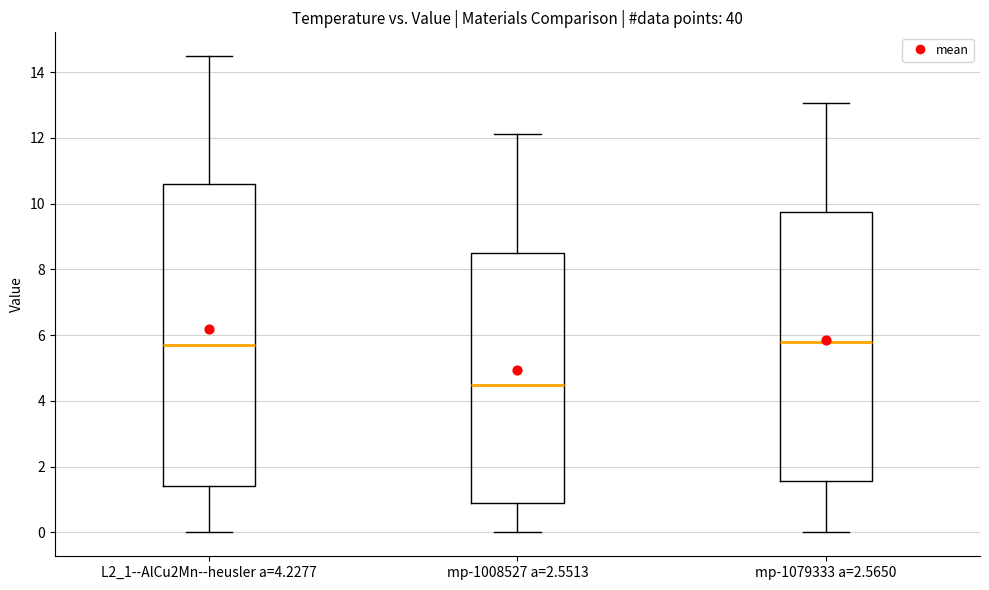

Reading left to right, transcribe this box plot: for each box, give where its median line is, the range the box spans, and where its two whiskers end, as read against the y-axis. The values are not printed on the chart, so give them approximately, as read against the axis.

L2_1--AlCu2Mn--heusler a=4.2277: median 5.8, box 1.4 to 10.6, whiskers 0.0 to 14.4
mp-1008527 a=2.5513: median 4.4, box 0.8 to 8.4, whiskers 0.0 to 12.2
mp-1079333 a=2.5650: median 5.8, box 1.6 to 9.8, whiskers 0.0 to 13.0